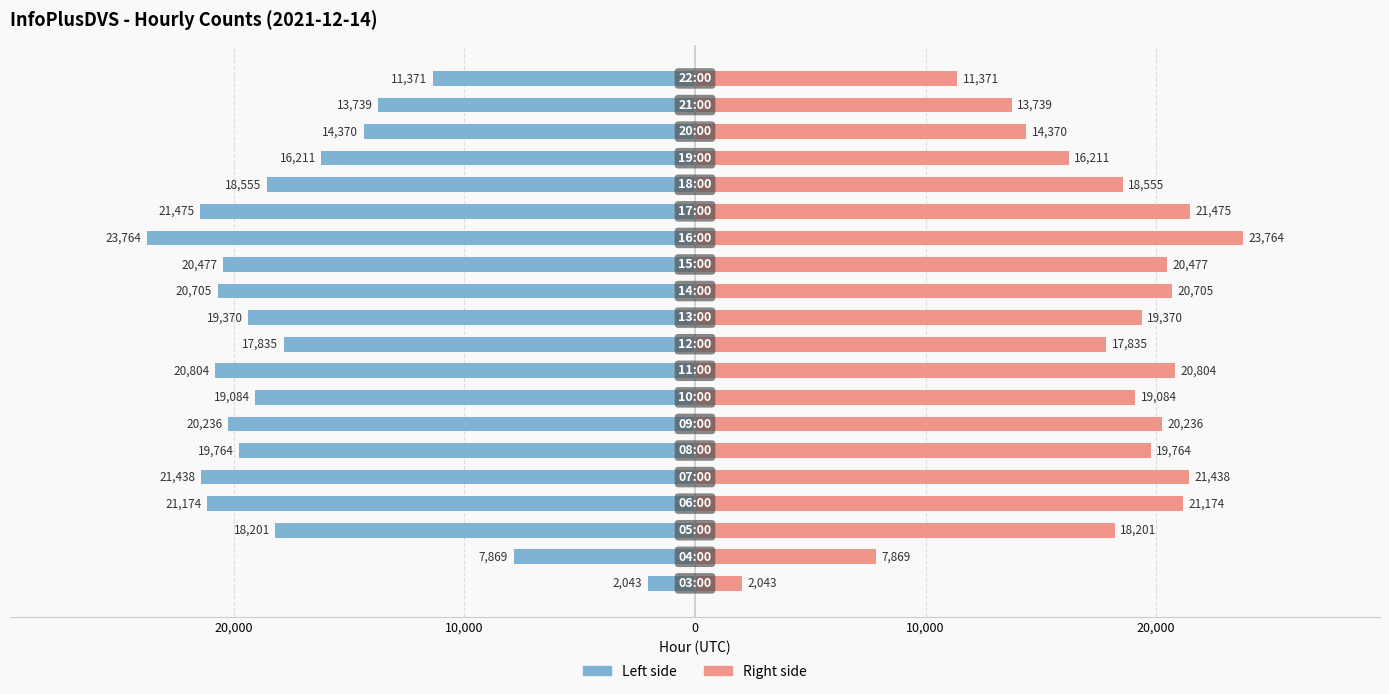

What is the sum of all col_3 (right) values?

348485